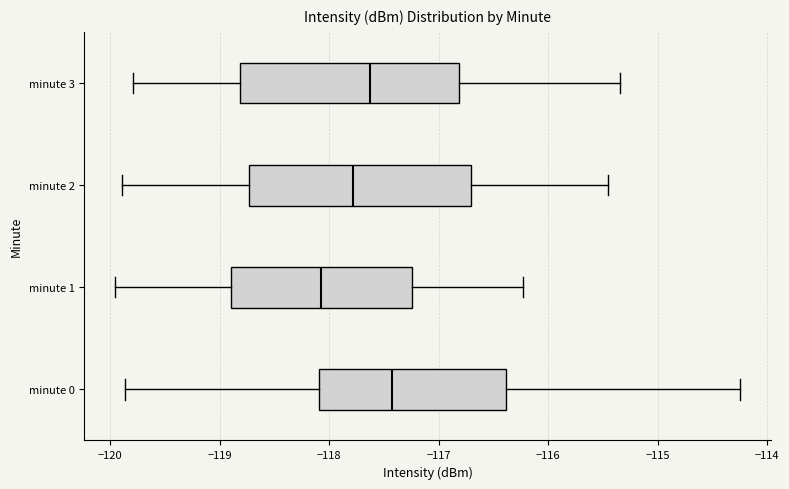

Which box has the furthest to the left median line?

minute 1